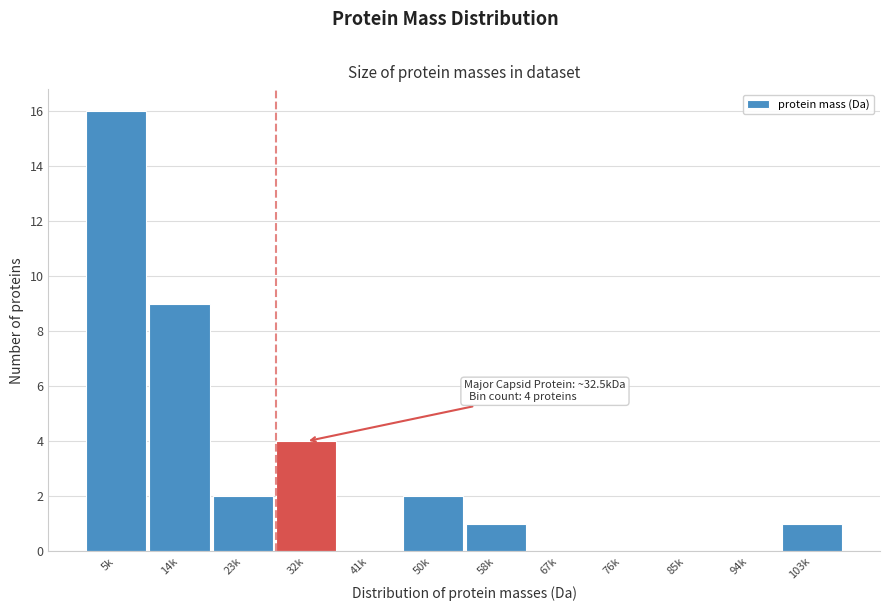

Reading right to left, extract all data points from this chart.

103k=1	94k=0	85k=0	76k=0	67k=0	58k=1	50k=2	41k=0	32k=4	23k=2	14k=9	5k=16